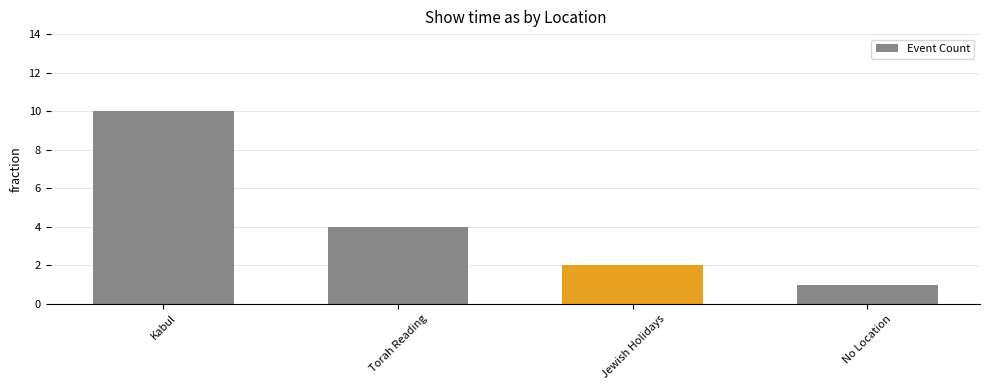

Is it true that the value at Torah Reading is 4?

True